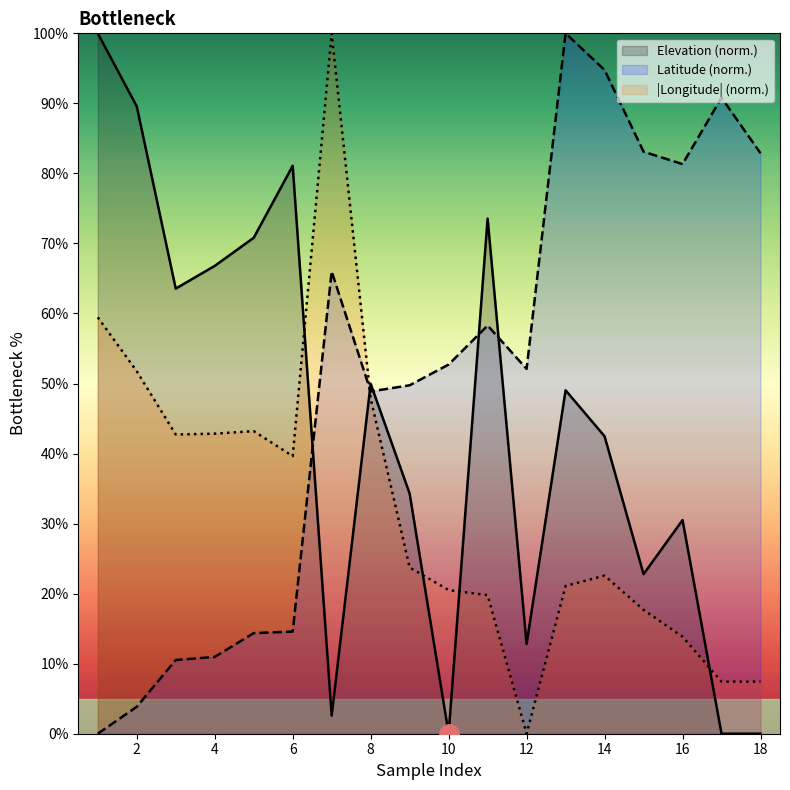

What is the difference between the maximum and second lowest values in the Elevation series?

100.0